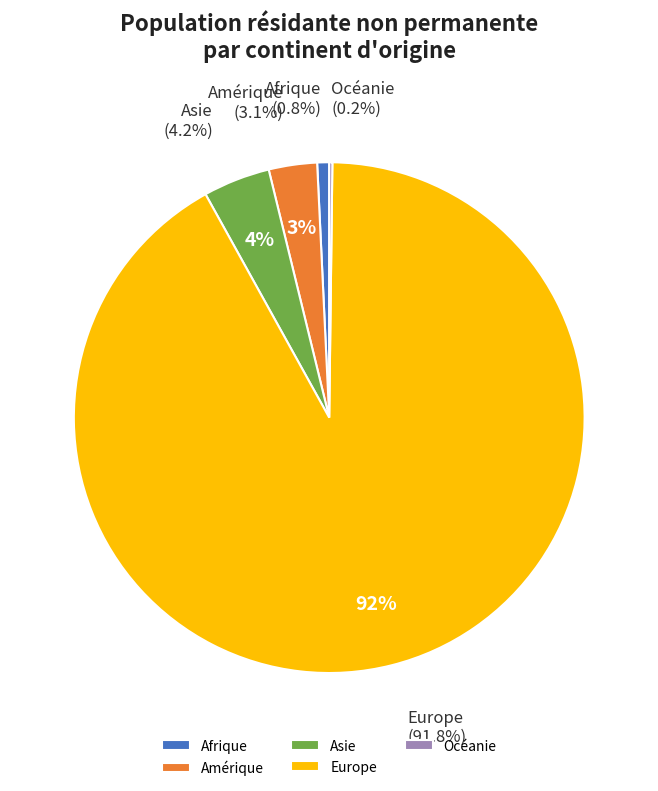

The Asie slice represents 12% of the pie. True or false?

False